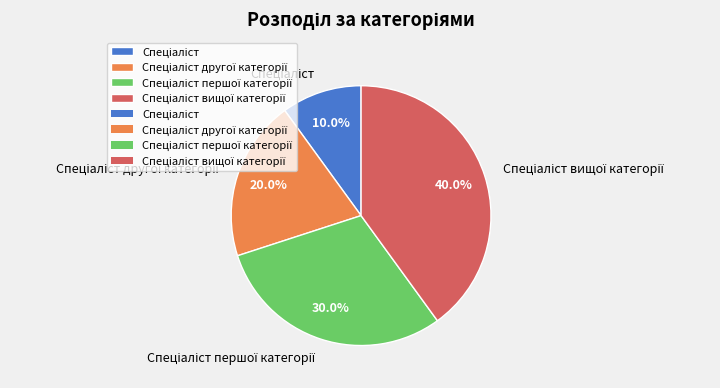

Is there a majority slice in this chart?

No